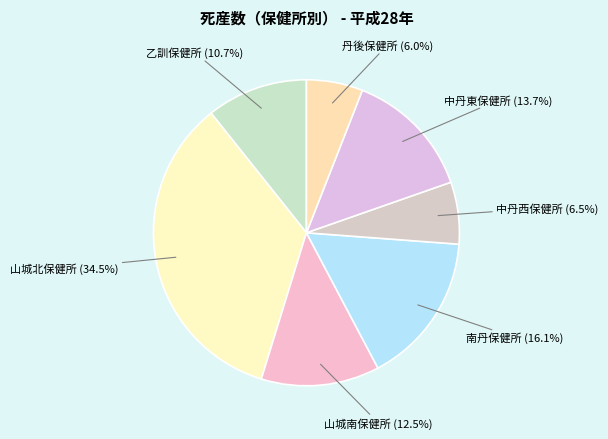

What percentage is the 乙訓保健所 slice, to the nearest percent?

11%